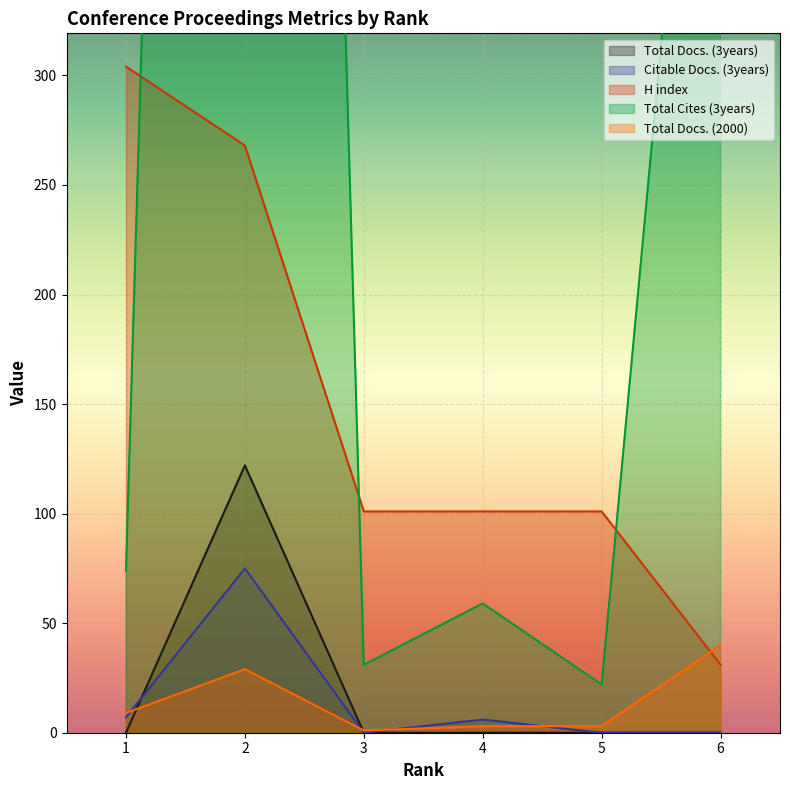

Reading right to left, transcribe all the data shown in this chart.

Total Docs. (3years): 6=0	5=0	4=0	3=0	2=122	1=0
Citable Docs. (3years): 6=0	5=0	4=6	3=0	2=75	1=7
H index: 6=31	5=101	4=101	3=101	2=268	1=304
Total Cites (3years): 6=606	5=22	4=59	3=31	2=1913	1=74
Total Docs. (2000): 6=40	5=3	4=3	3=1	2=29	1=9